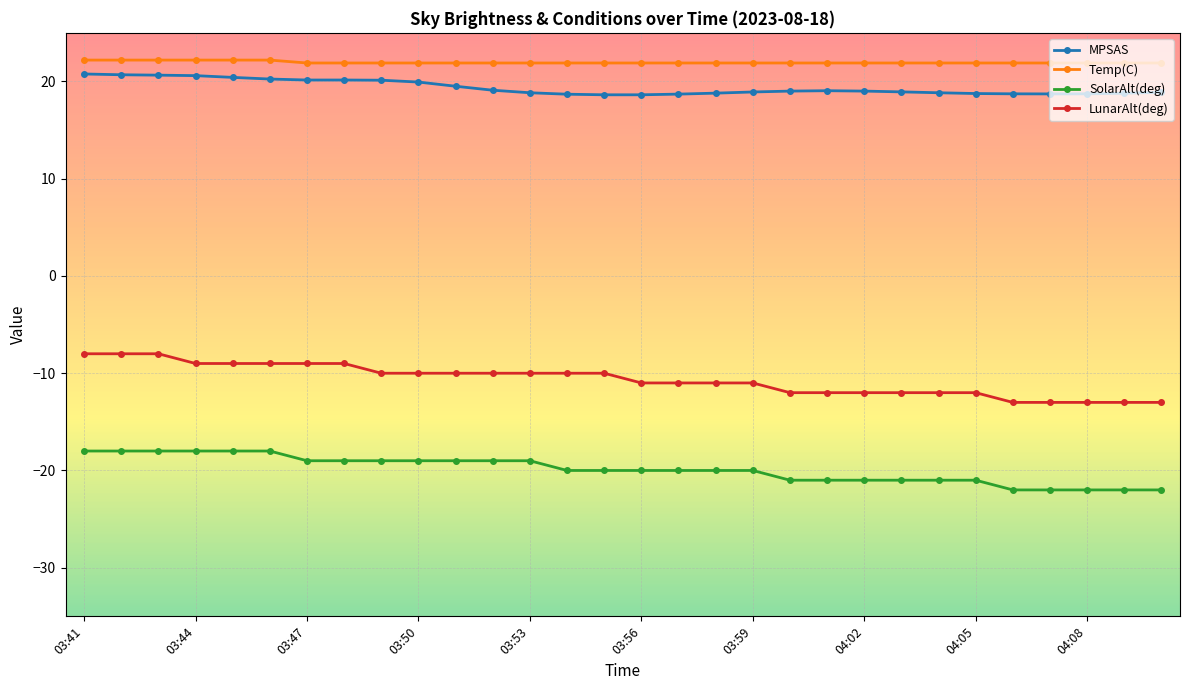

What is the difference between the maximum and minimum values in the SolarAlt(deg) series?

4.0